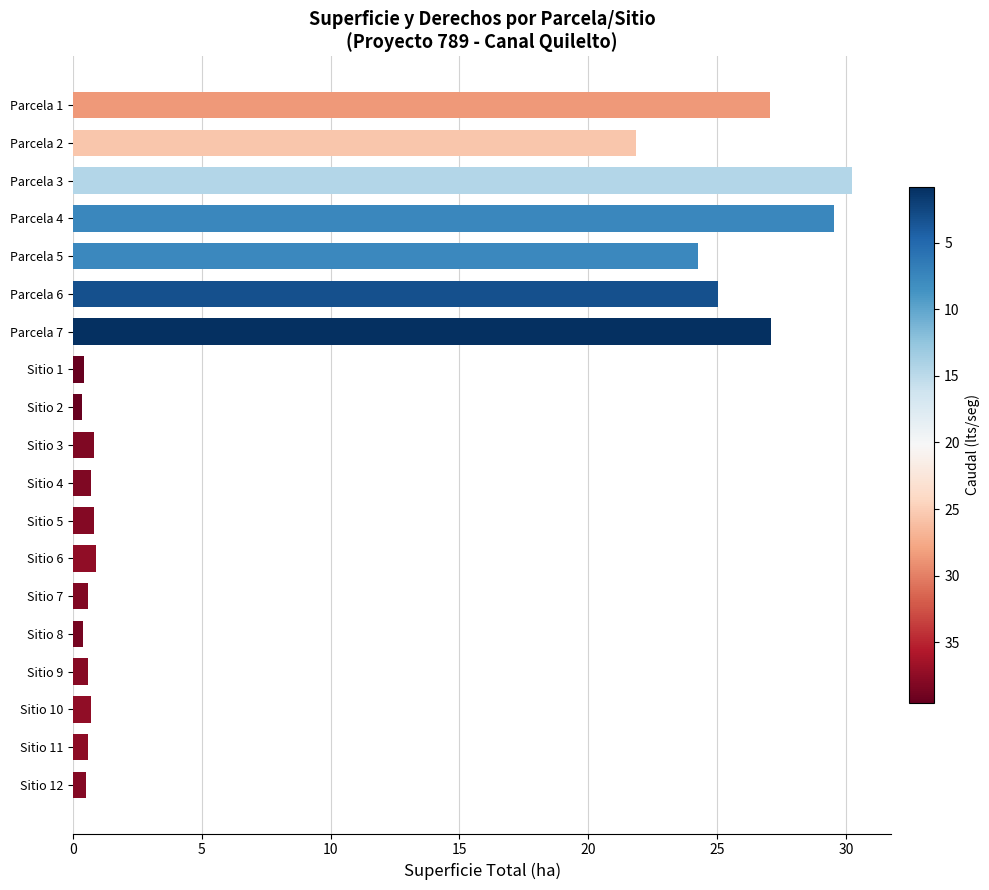

Between Parcela 3 and Parcela 1, which is larger?

Parcela 3